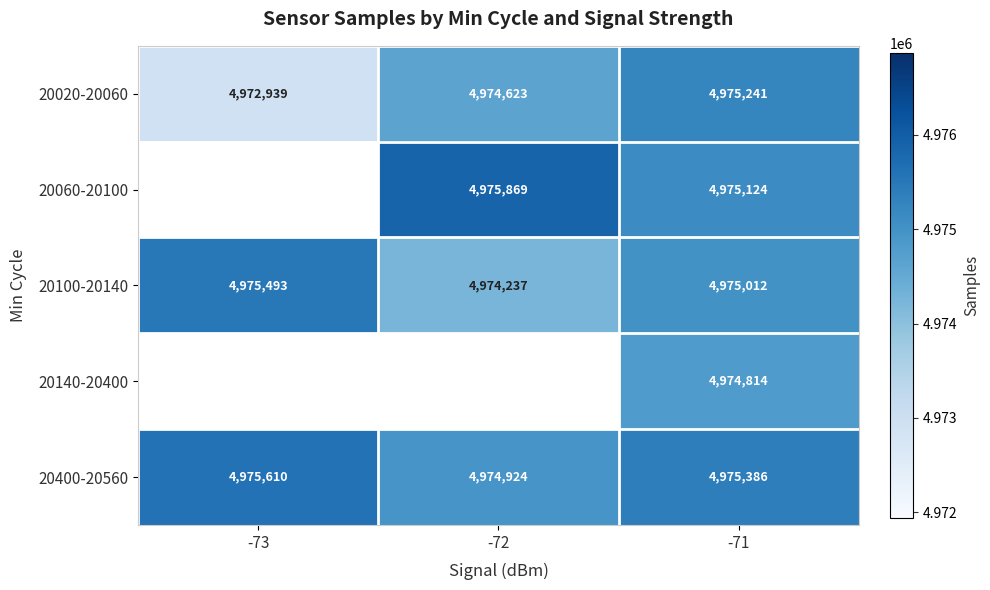

The value of 20060-20100 at -71 is 4975124. True or false?

True